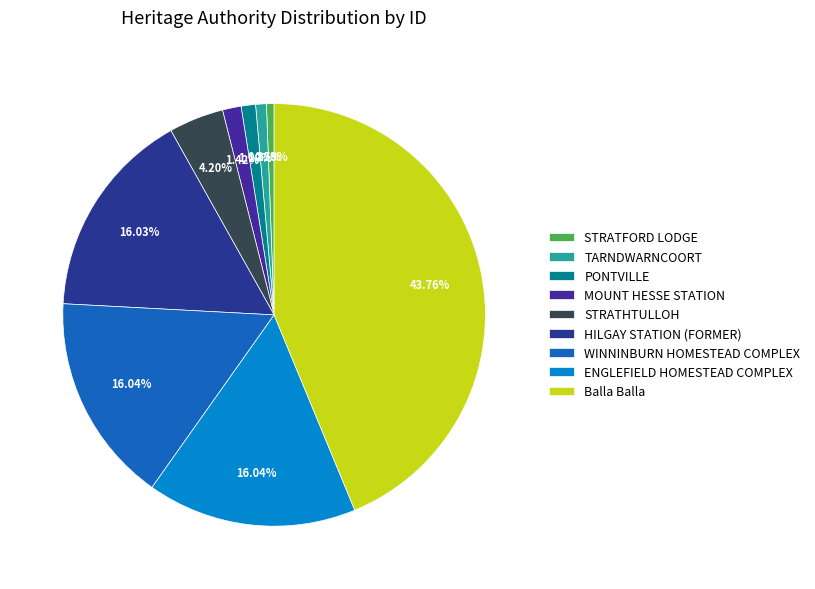

The Balla Balla slice represents 44% of the pie. True or false?

True